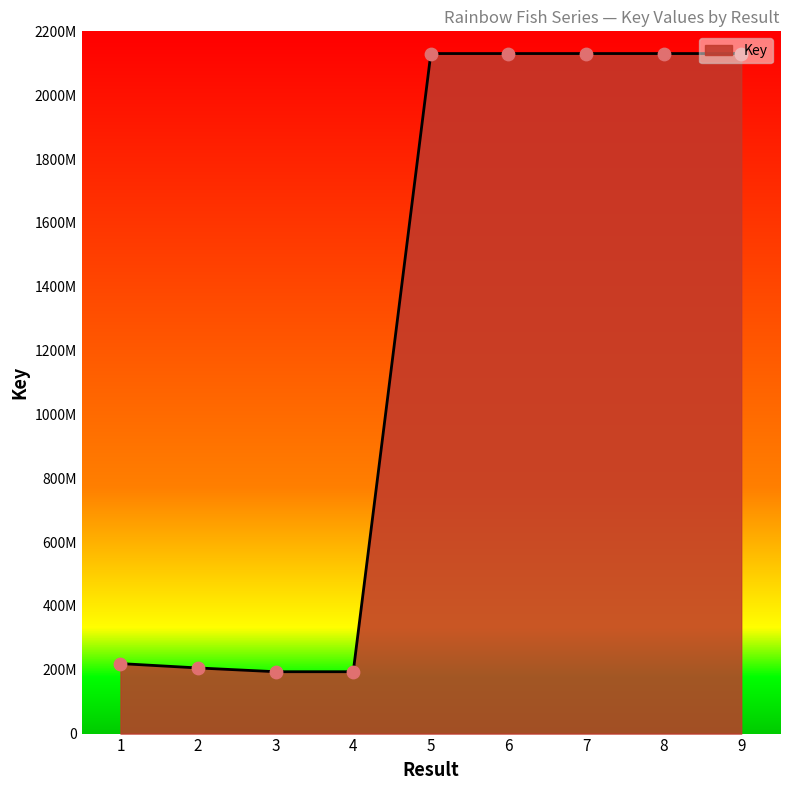

What is the change in value from 3 to 5?

+1936579510